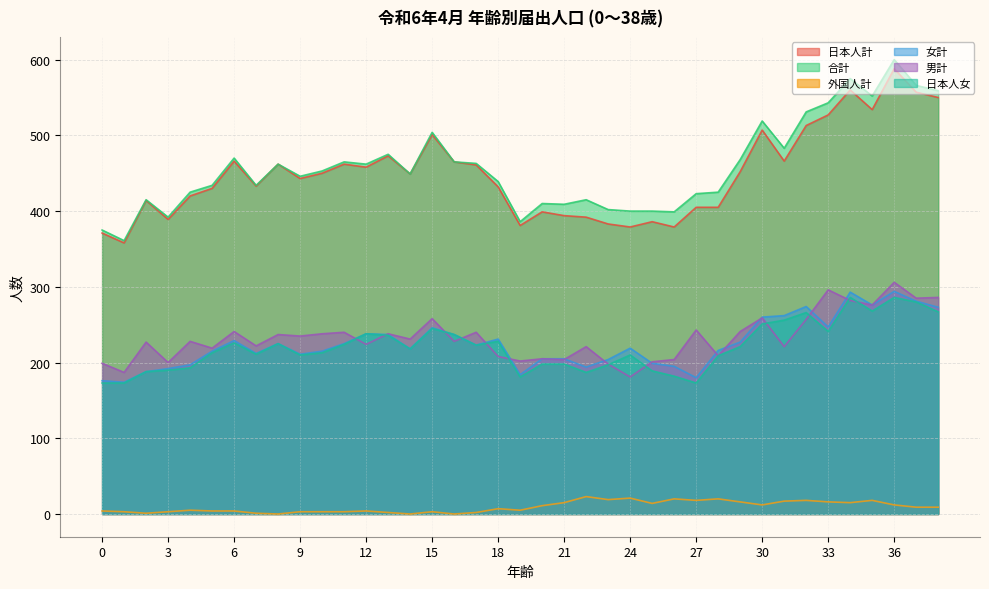

What is the value of the 女計 point at the 26th from the left?

199